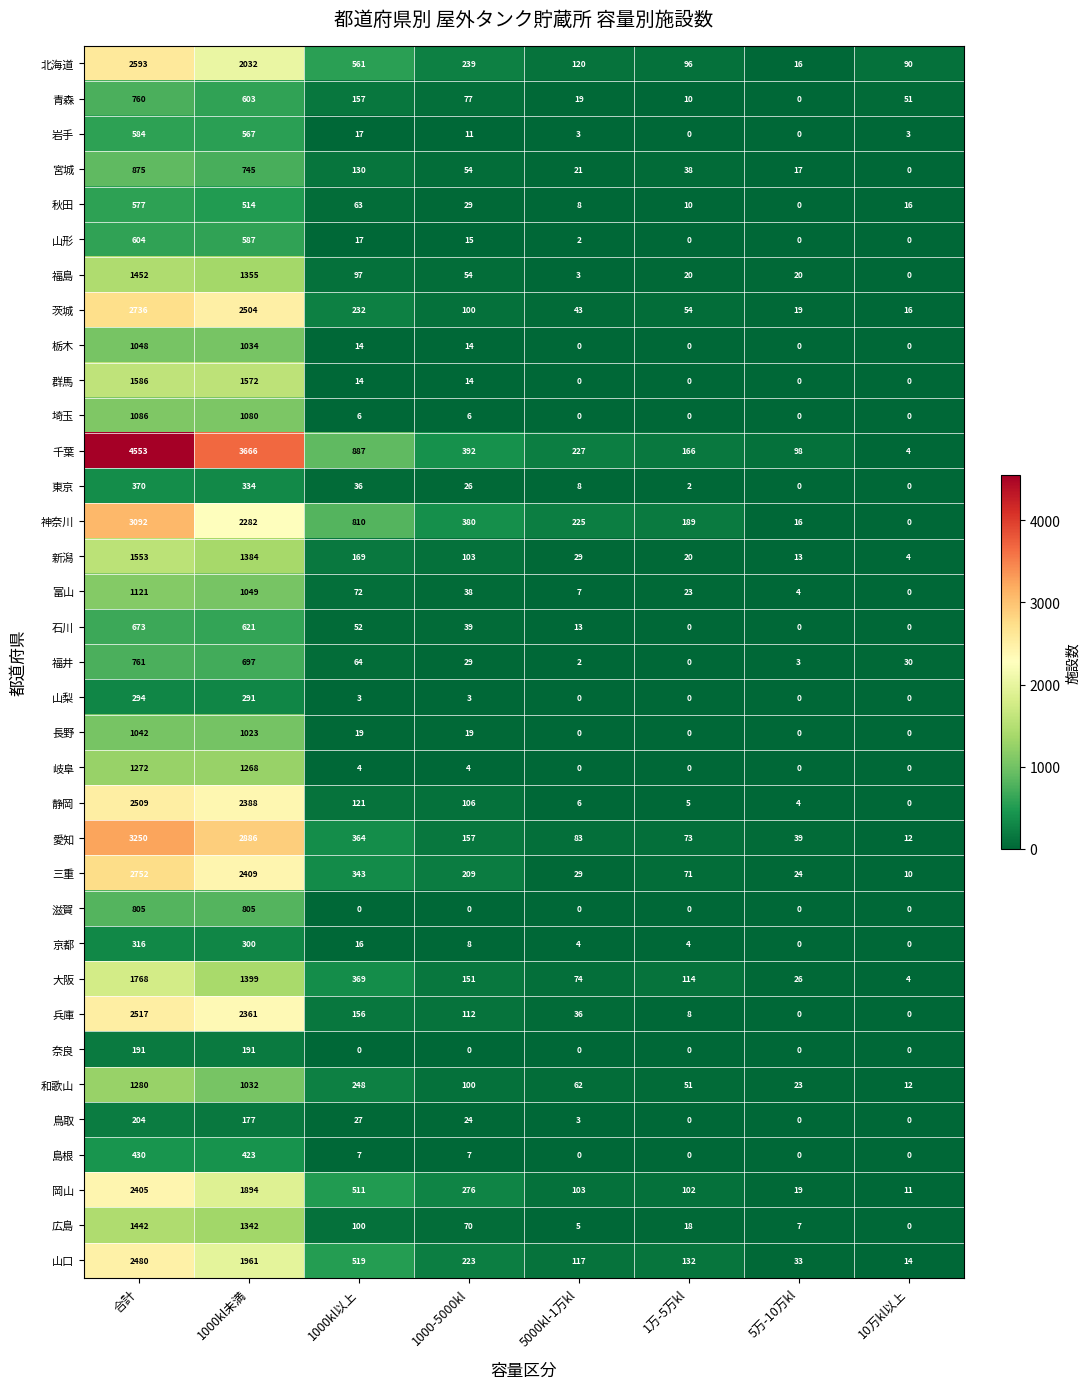

What is the difference between the highest and lowest values at 5万-10万kl?

98